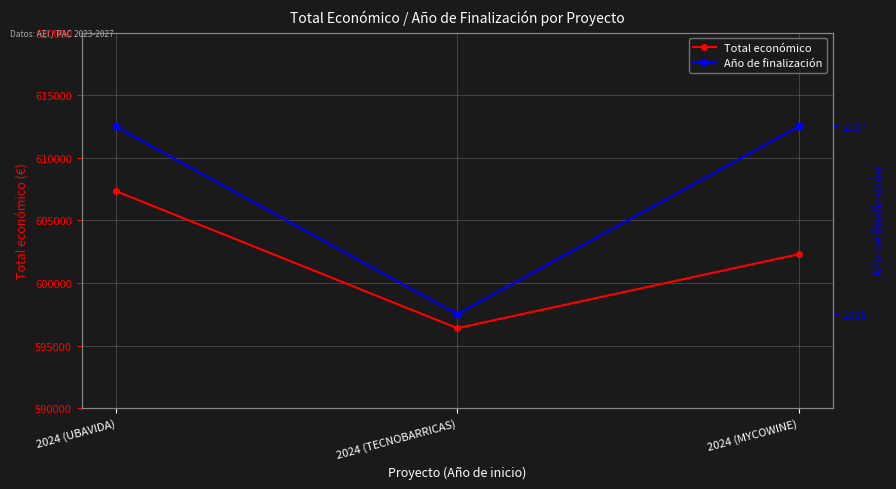

Which series changed the most between 2024 (TECNOBARRICAS) and 2024 (MYCOWINE)?

Total económico